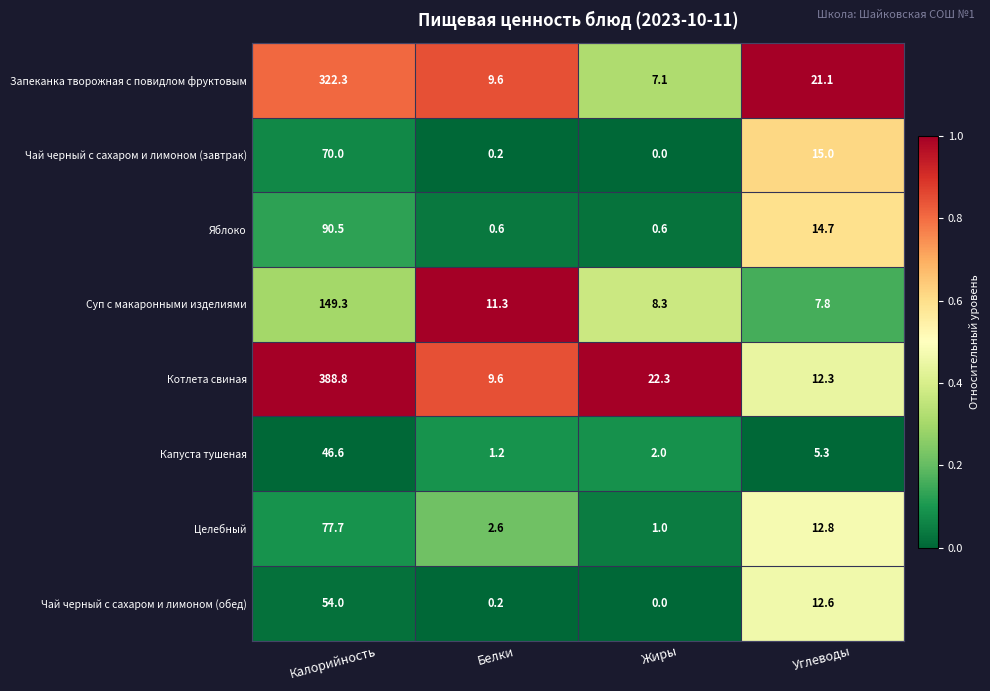

The Суп с макаронными изделиями series shows 12.2 at Жиры. True or false?

False